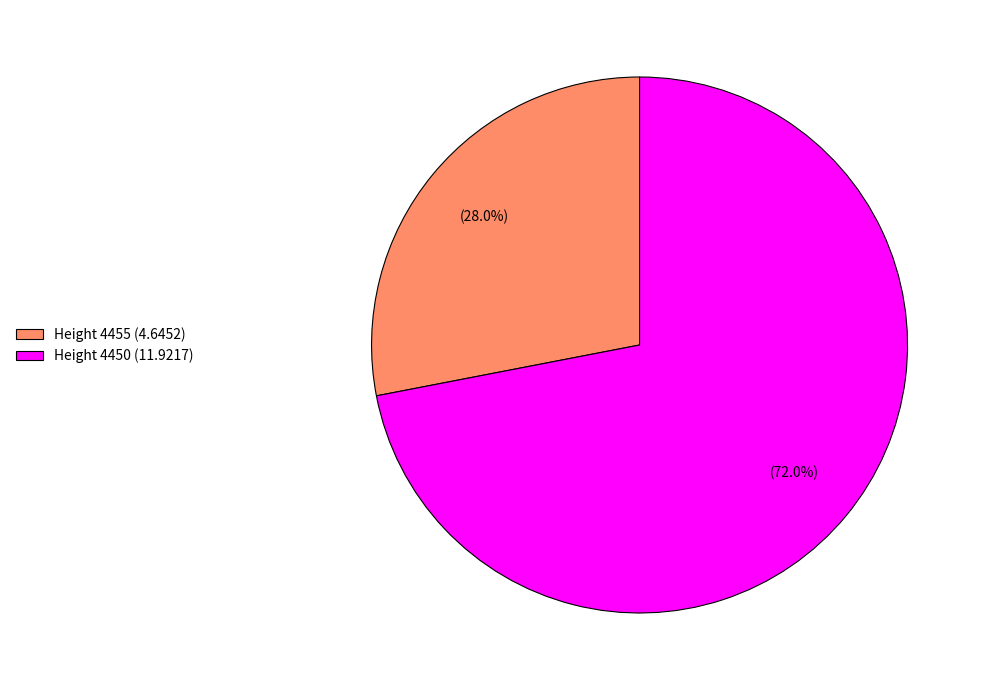

Does any single category account for the majority?

Yes